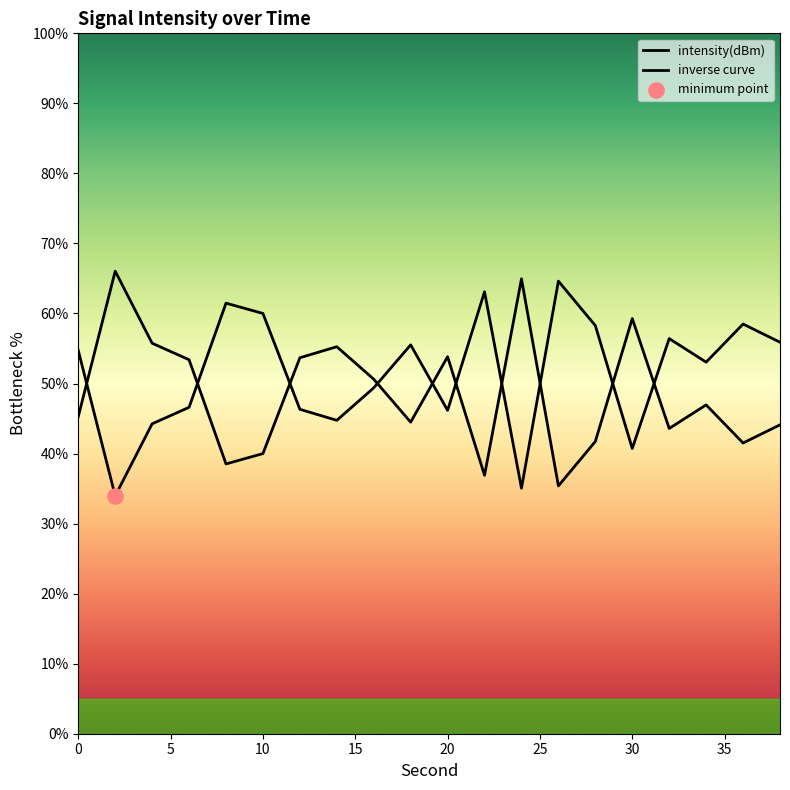

How many lines are shown in the chart?

2